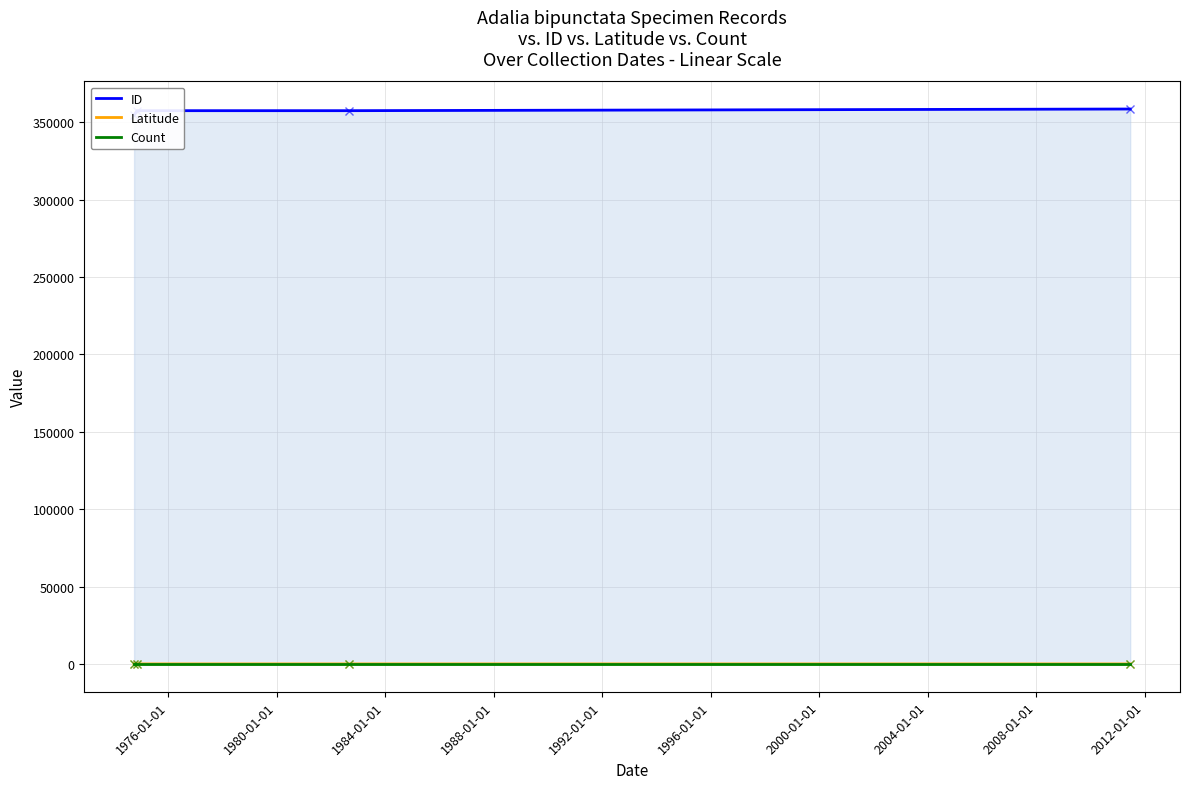

How many lines are shown in the chart?

3